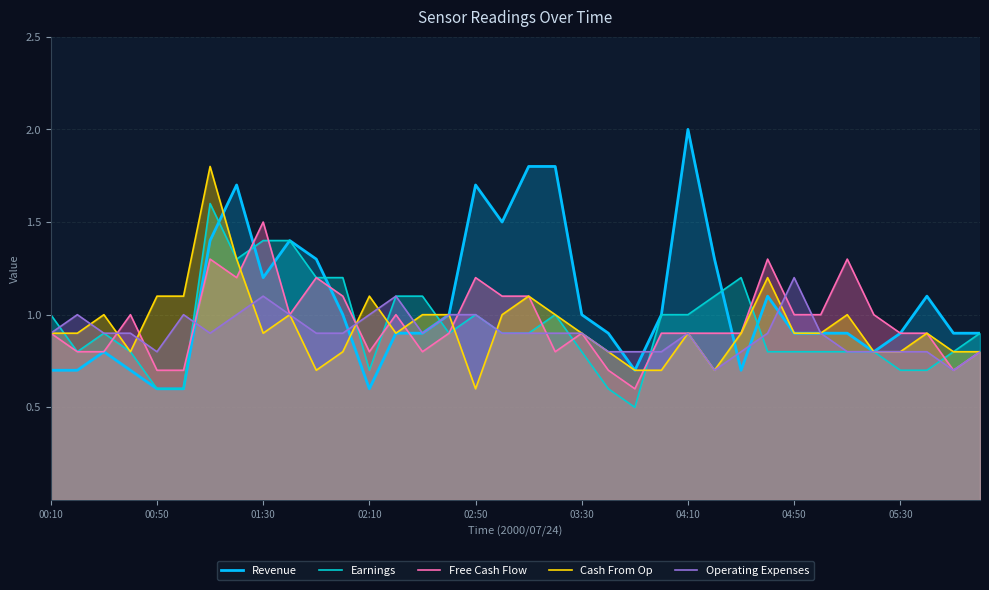

Which series has the largest total across all categories?

Revenue